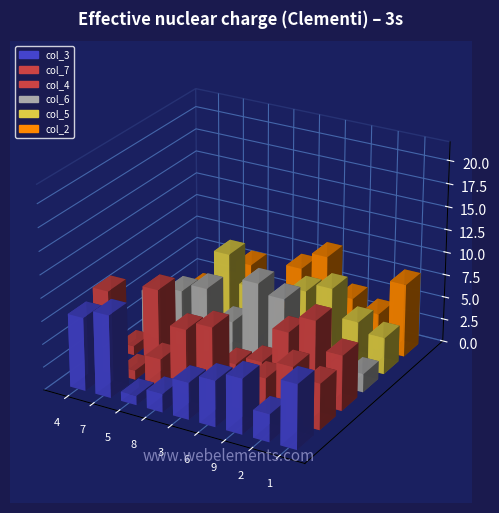

At which category is the sum across all series the highest?

6